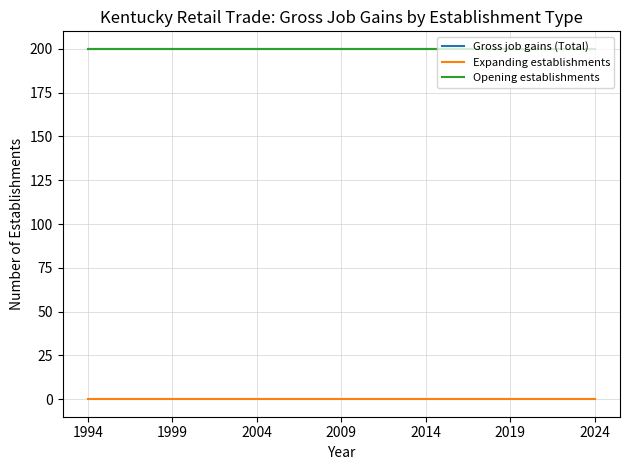

Does the chart display data point markers on the line(s)?

No